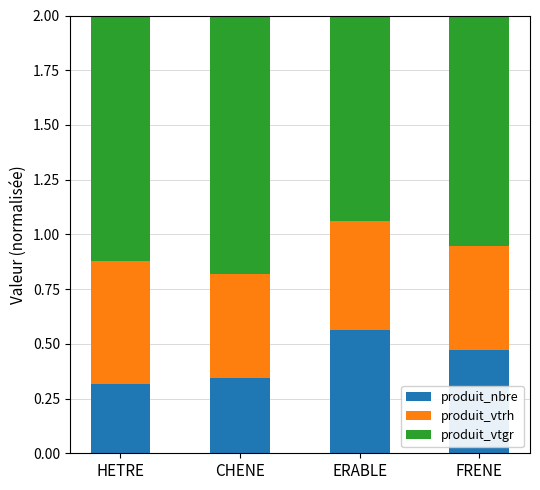

Which category has the highest value in the produit_nbre series?

ERABLE